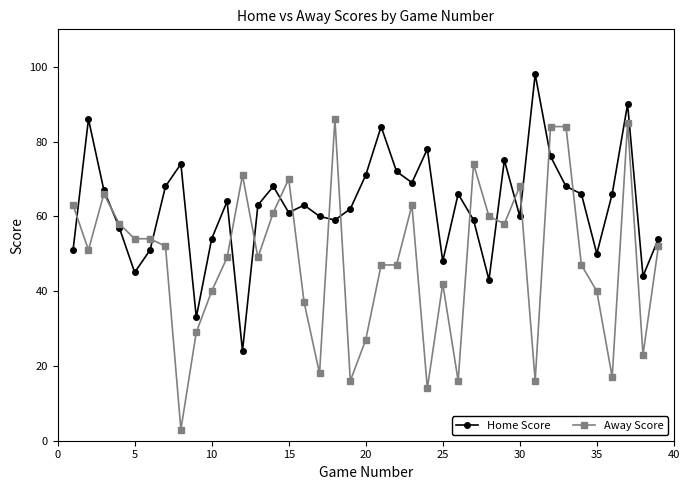

Which series has the largest total across all categories?

Home Score